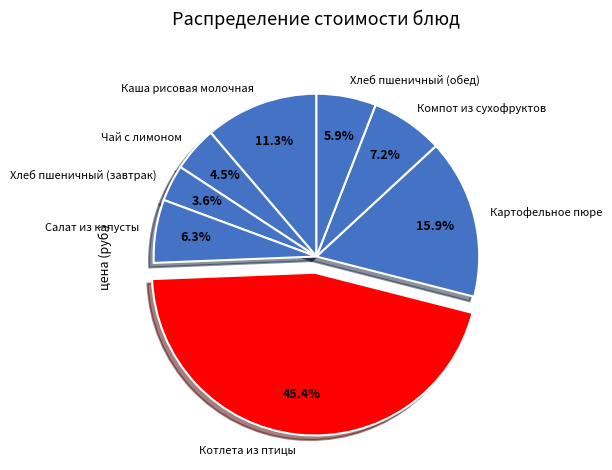

True or false: Компот из сухофруктов accounts for 1% of the total.

False